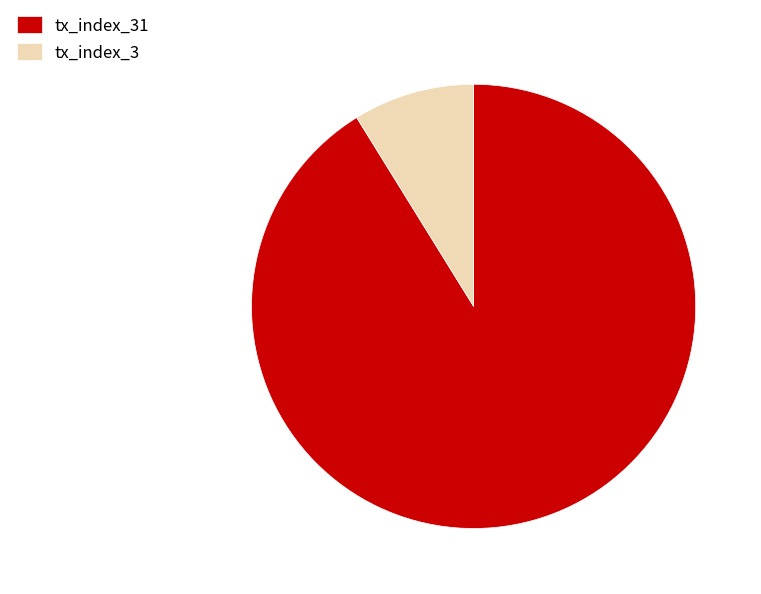

The tx_index_31 slice represents 91% of the pie. True or false?

True